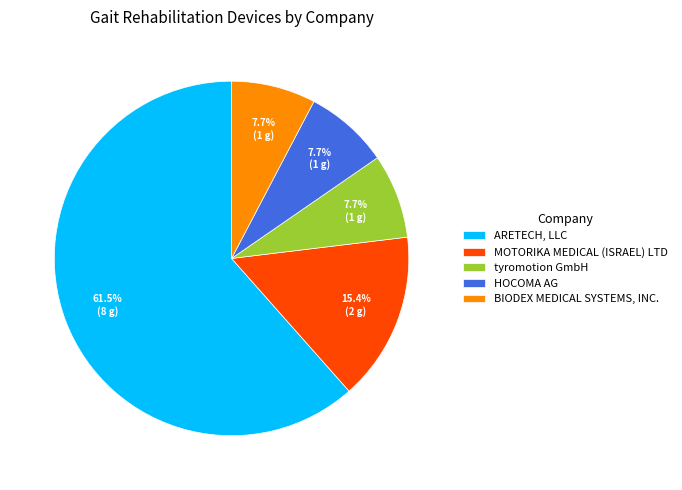

How many segments does this pie chart have?

5